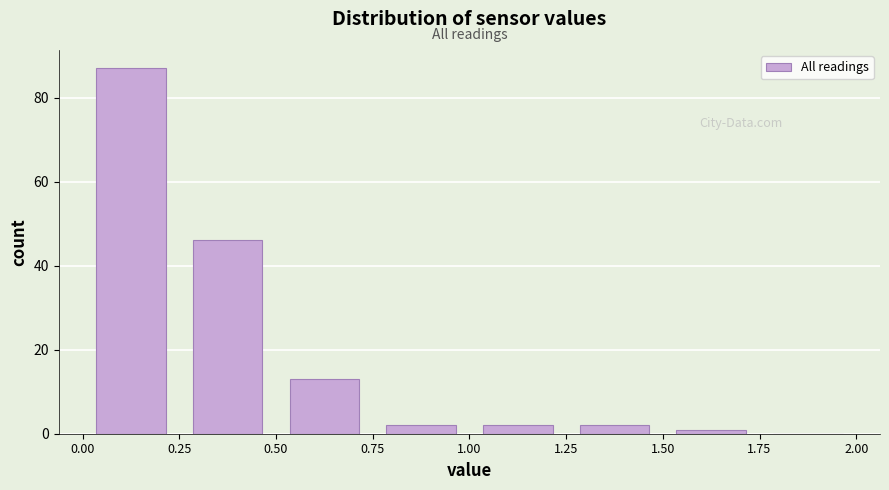

How tall is the bar that spans 0.50 to 0.75 on the x-axis? The values are not printed on the chart, so give them approximately, as read against the axis.

14